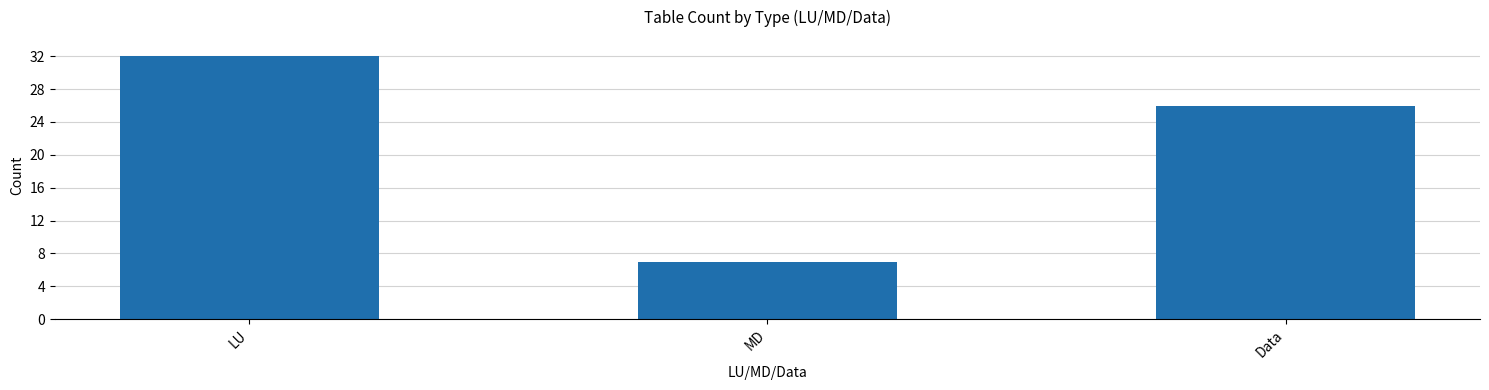

At which label is the value closest to 19?

Data